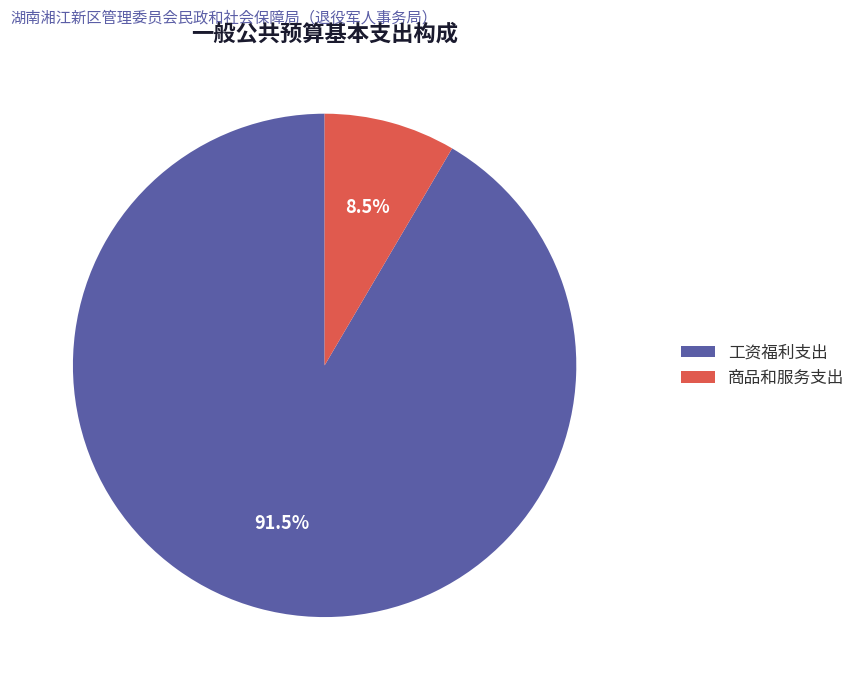

To the nearest percent, what is the difference between the 商品和服务支出 and 工资福利支出 slice percentages?

83%